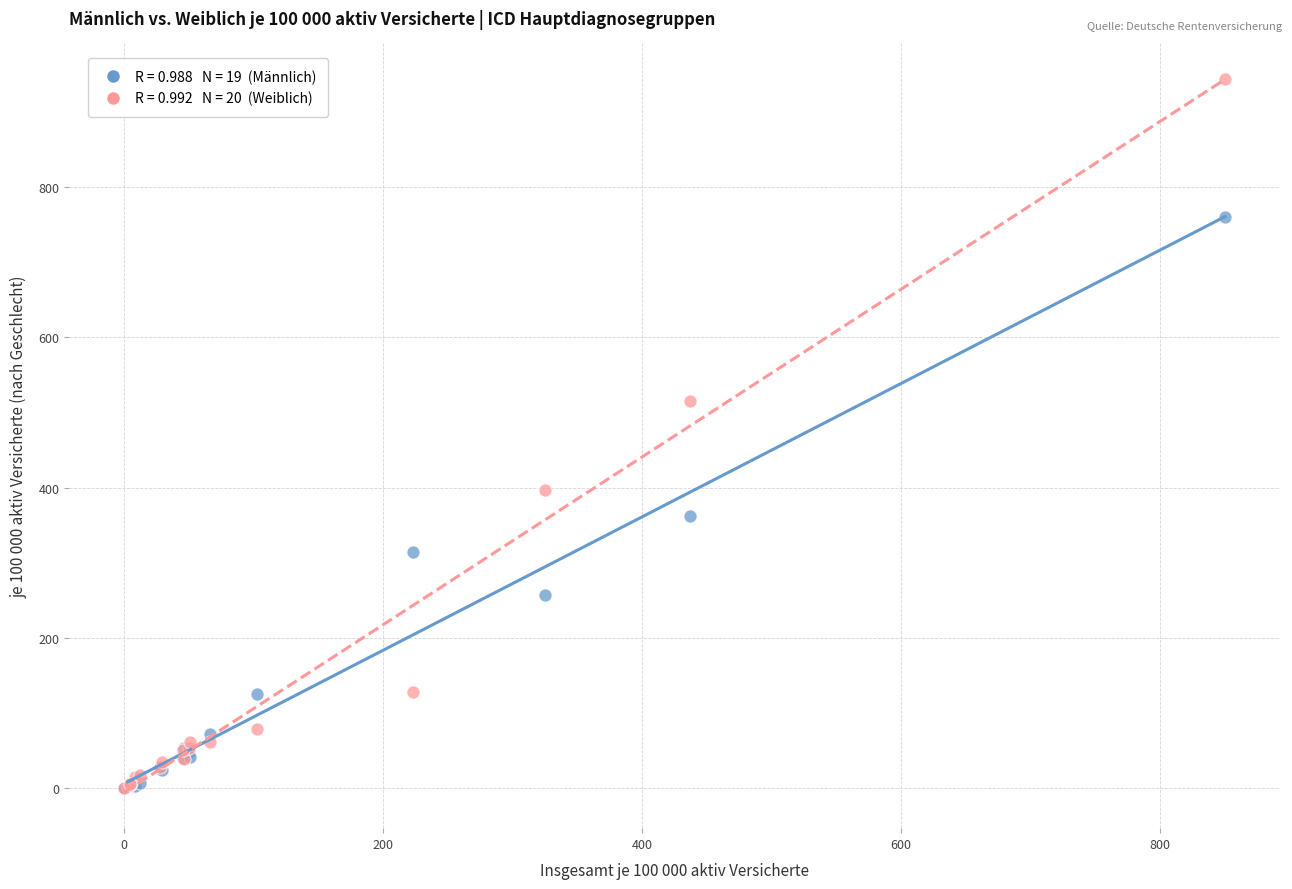

Across all series, what Y value is closest to 471?

515.7